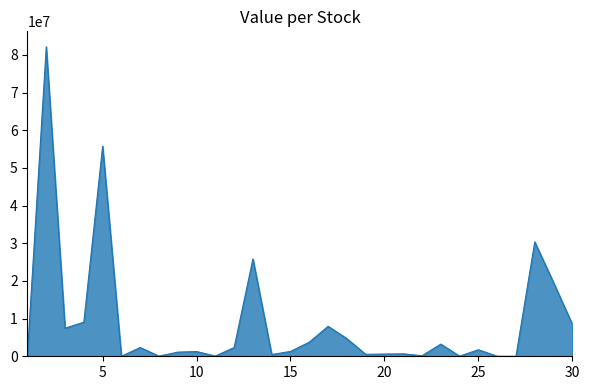

What is the value of the 13th point from the left?

25847906.6